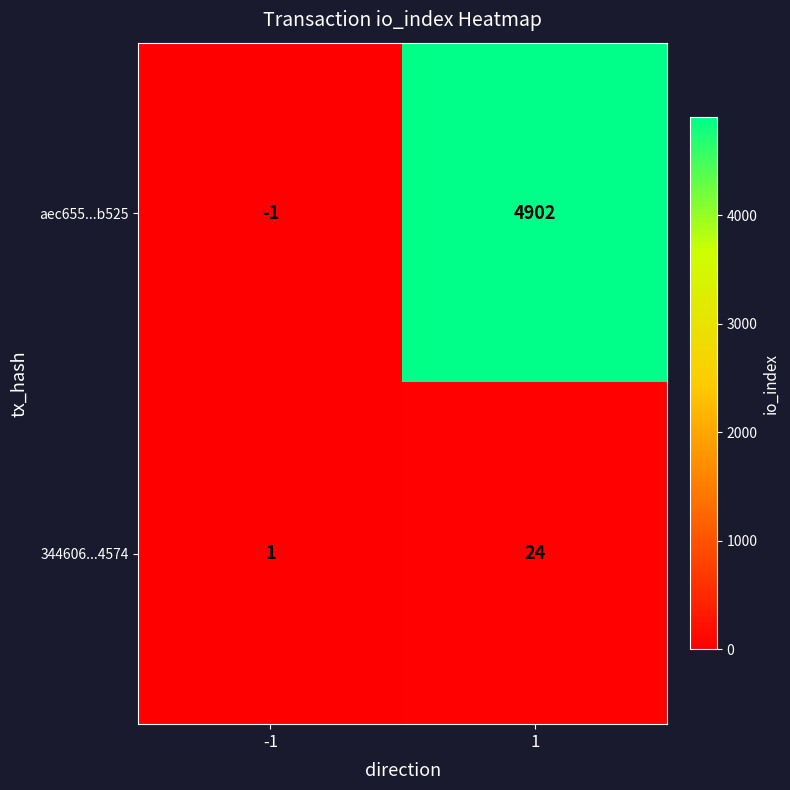

How many series are shown in this chart?

2